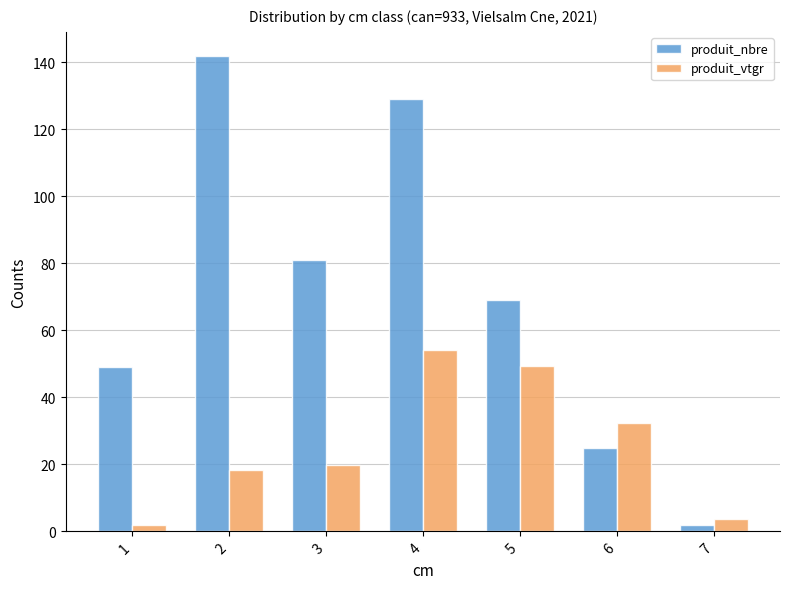

Read the produit_vtgr value at 5.

49.3